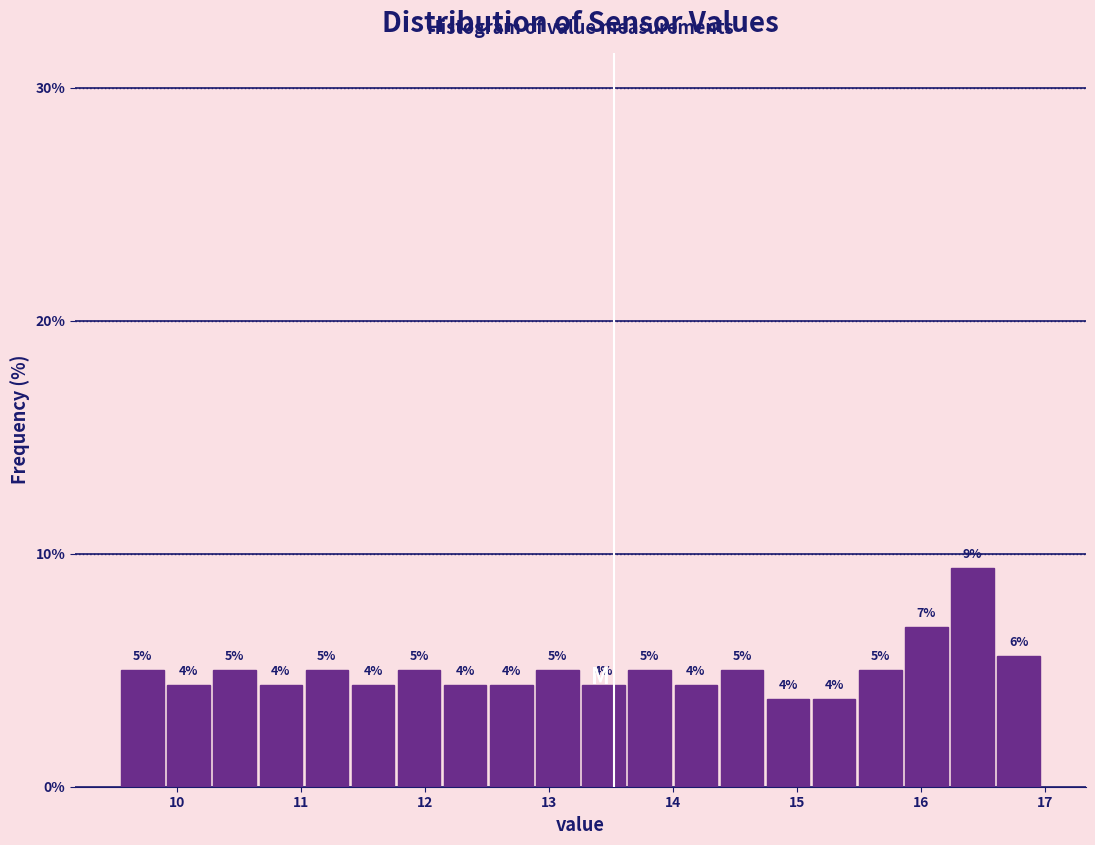

Read against the x-axis, roughly where is the centre of the tallest bar?

16.4